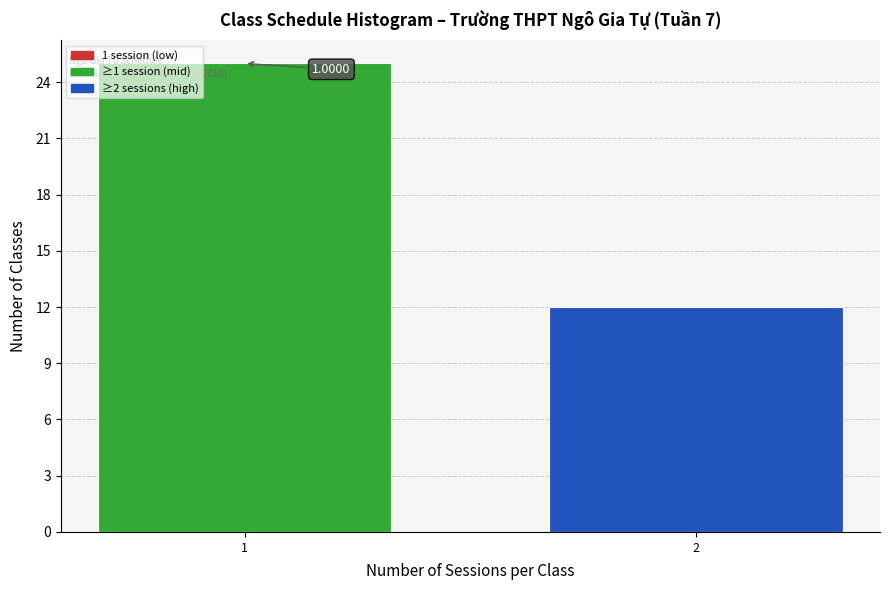

Does the chart contain any negative values?

No